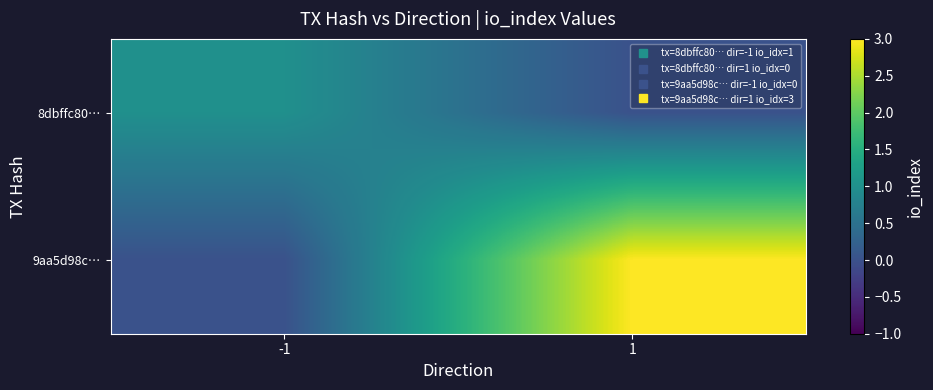

Reading left to right, list all the values displayed in this chart.

8dbffc80…: -1=1	1=0
9aa5d98c…: -1=0	1=3